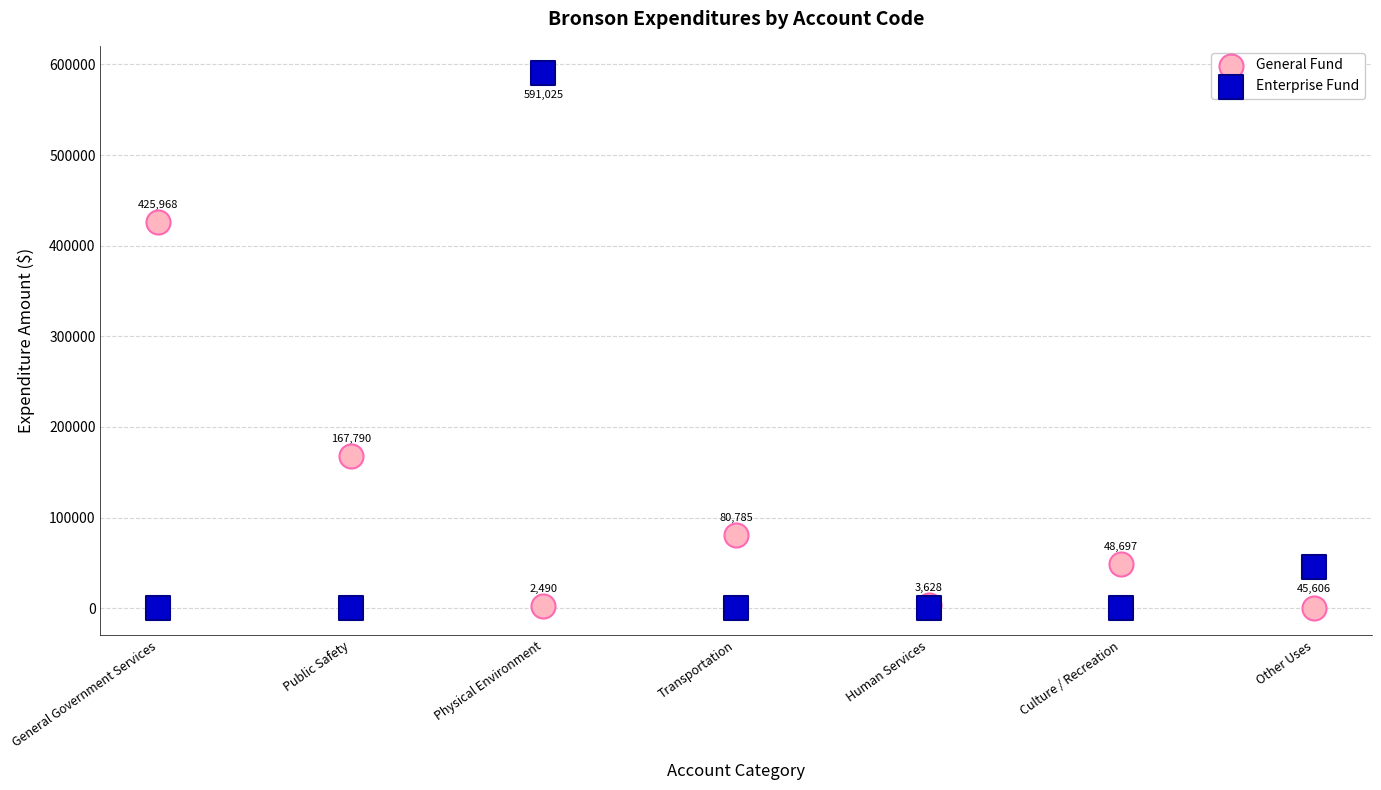

Which series has the widest spread of Y values?

Enterprise Fund